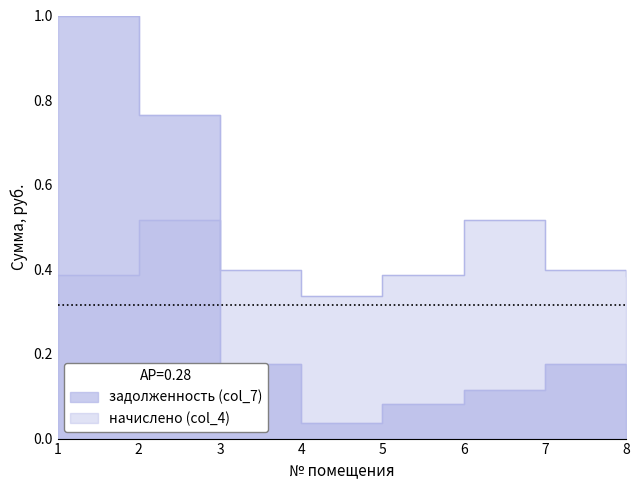

Which series has the largest range (max minus min)?

задолженность (col_7)